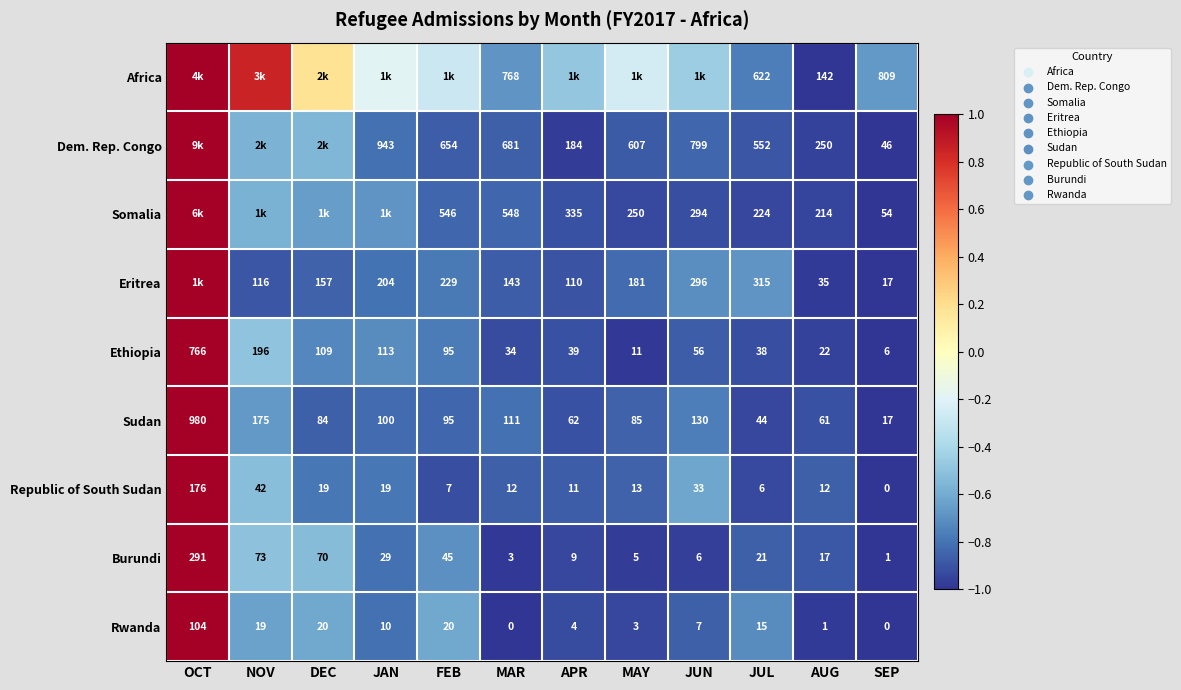

At which label does Rwanda reach its peak?

OCT